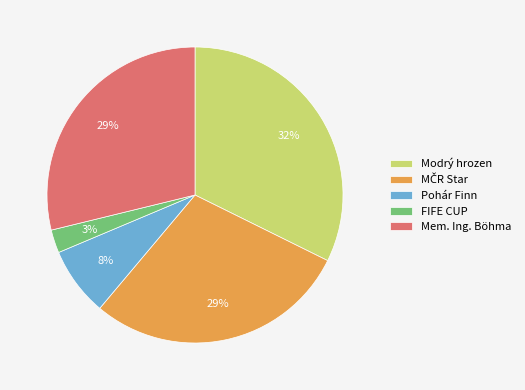

How many slices are in this pie chart?

5